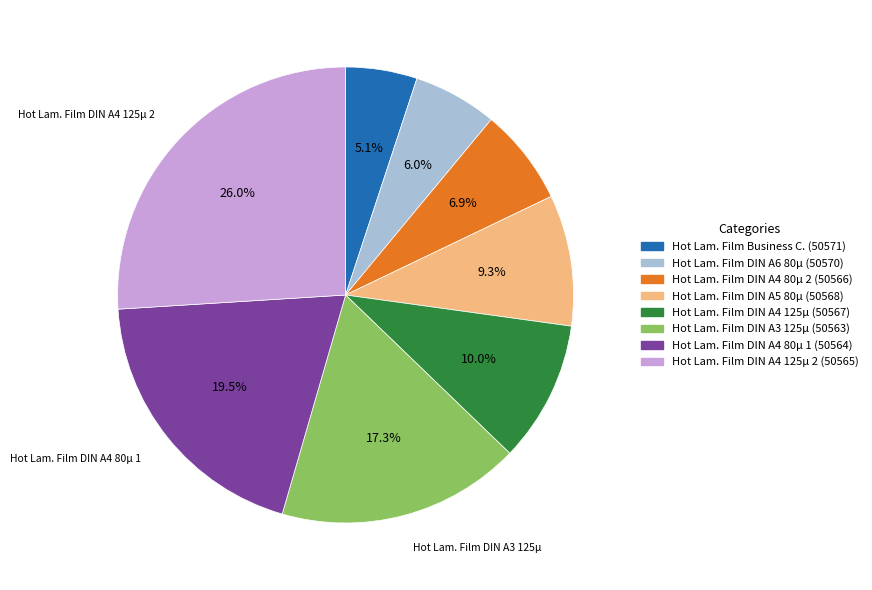

How many slices are in this pie chart?

8